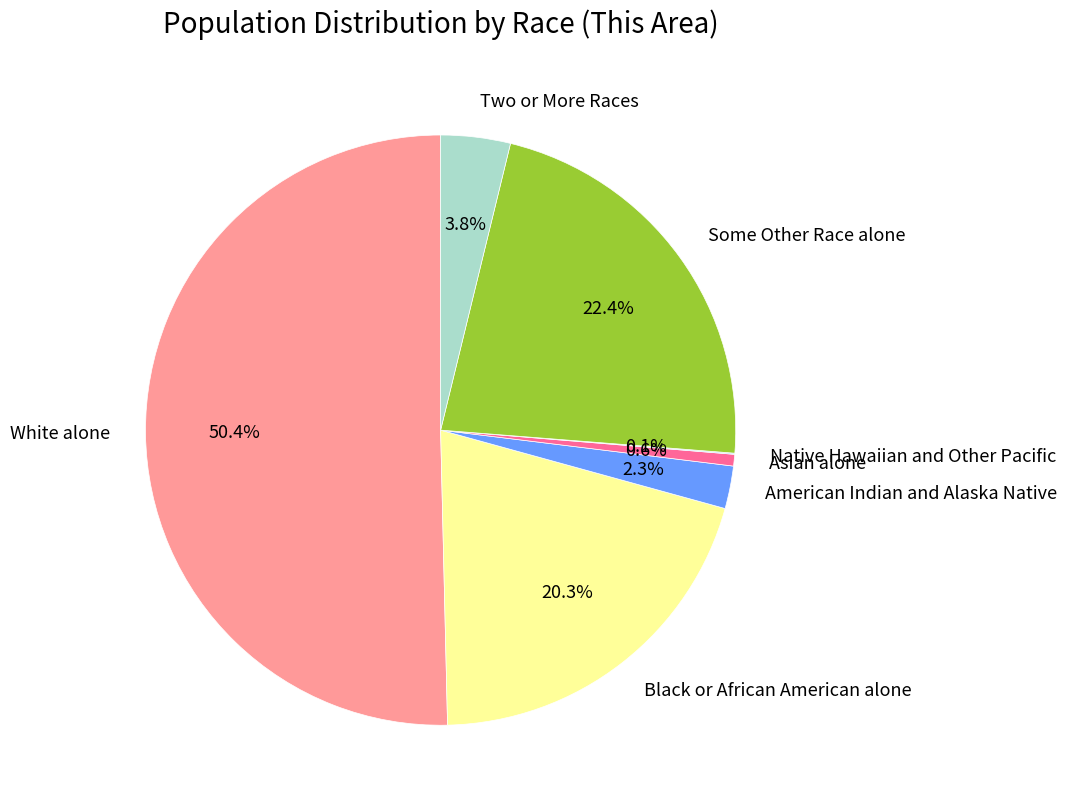

What percentage is the American Indian and Alaska Native slice, to the nearest percent?

2%